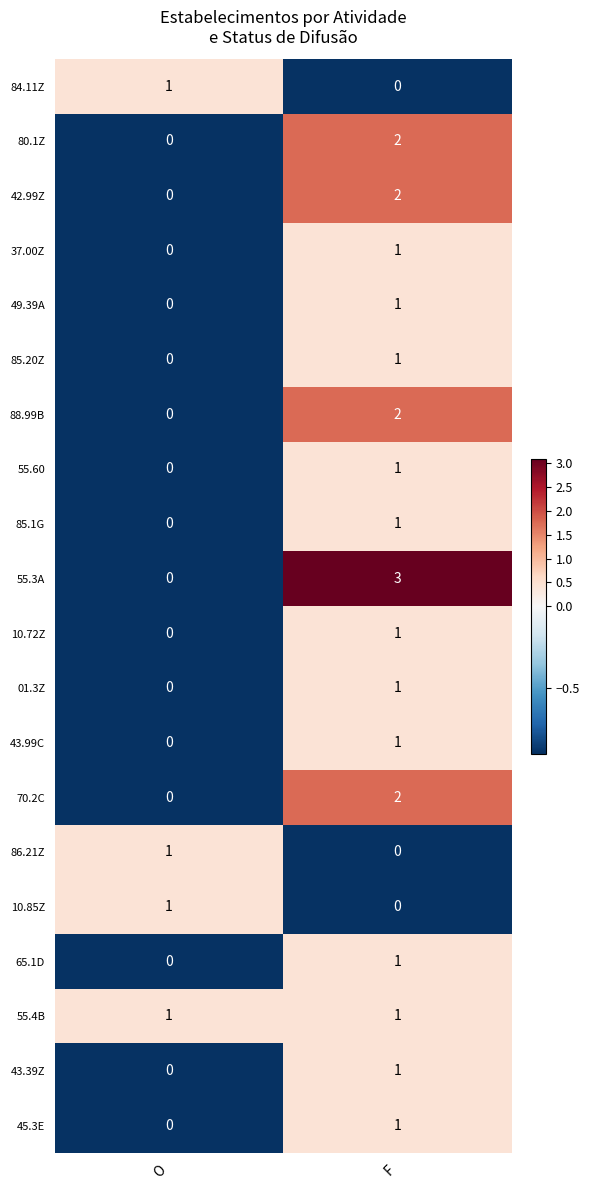

How many categories are shown in the chart?

2